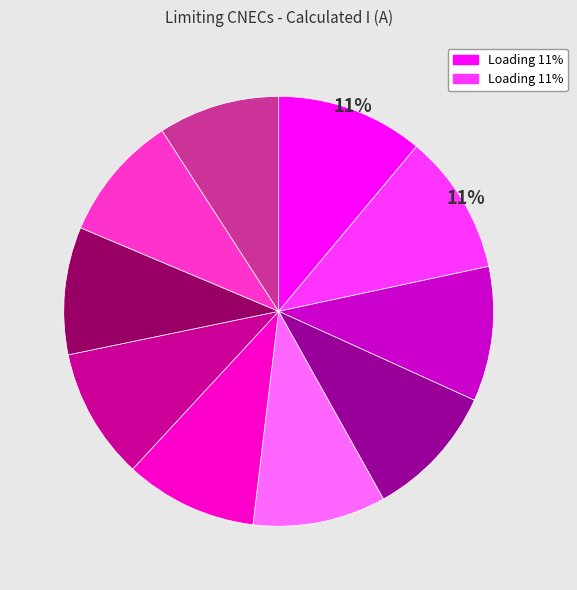

Does any single category account for the majority?

No